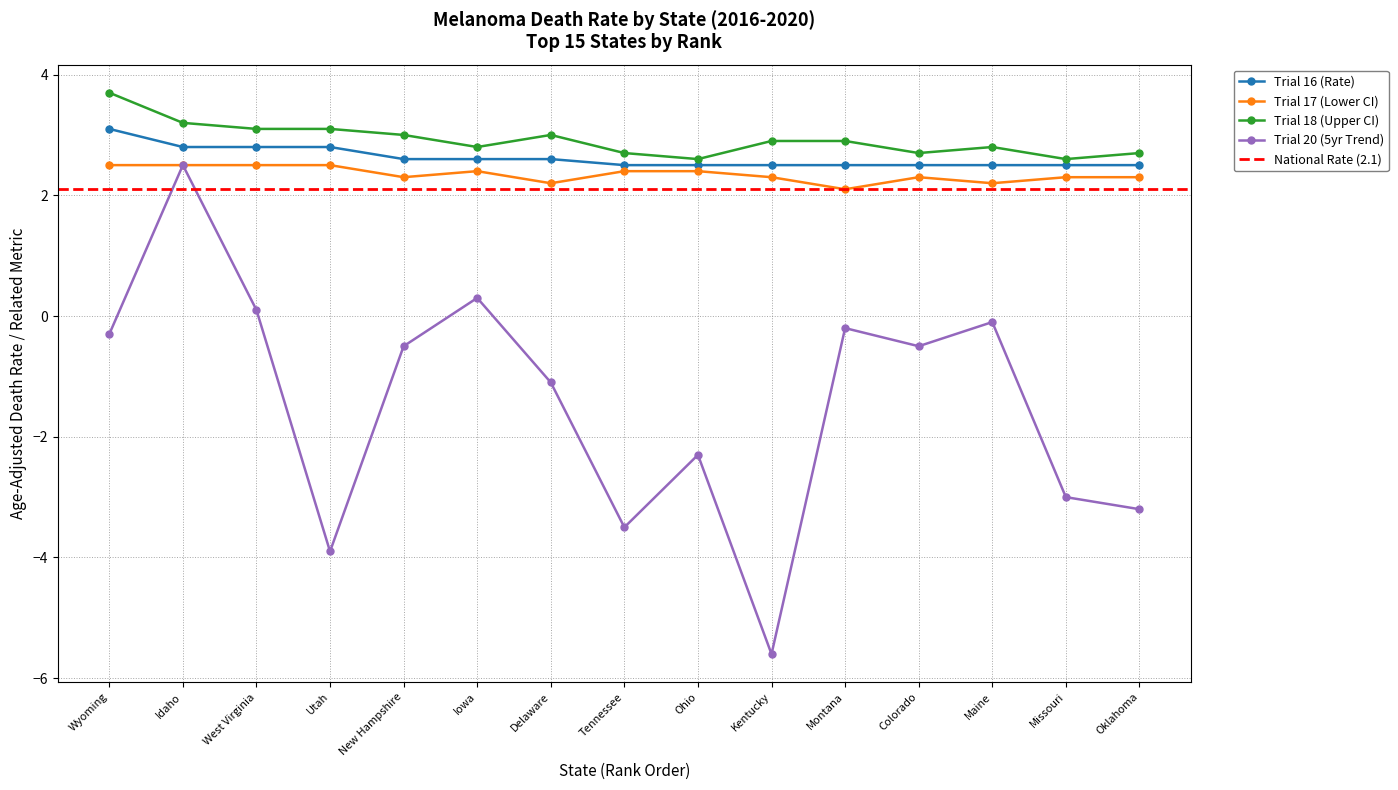

What is the greatest value displayed?

3.7